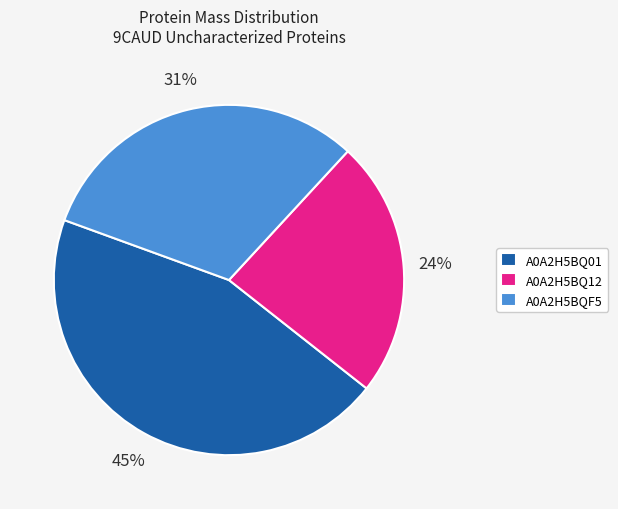

How many slices are in this pie chart?

3